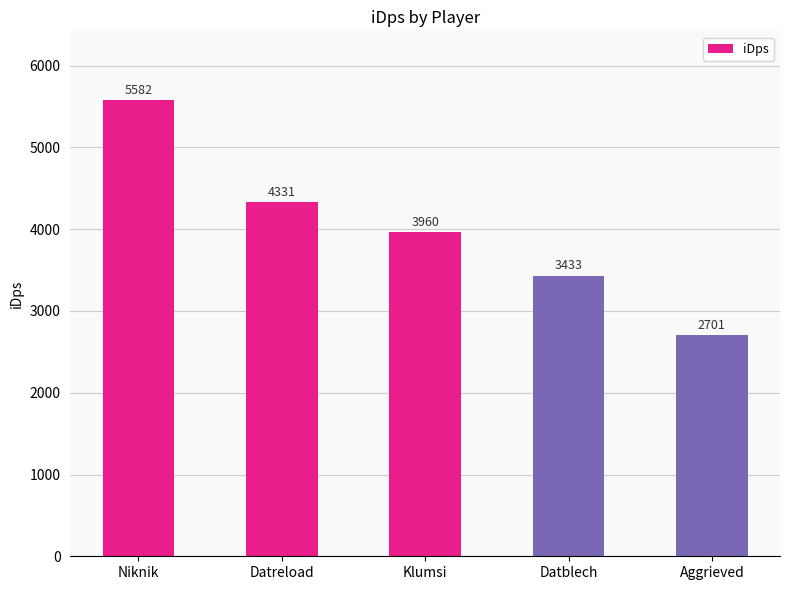

Rank the categories by value from highest to lowest.

Niknik, Datreload, Klumsi, Datblech, Aggrieved